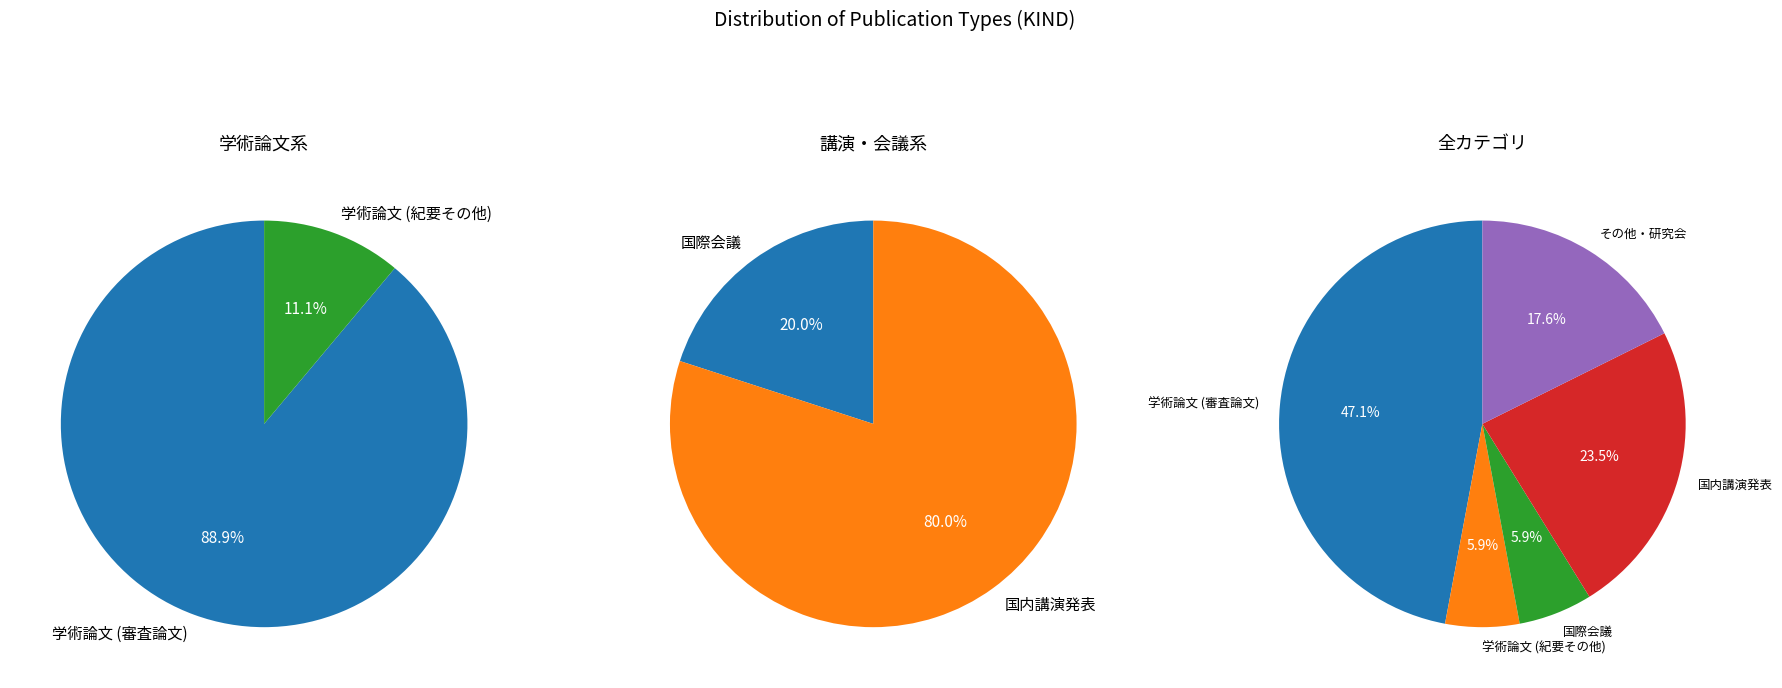

Does any single category account for the majority?

No